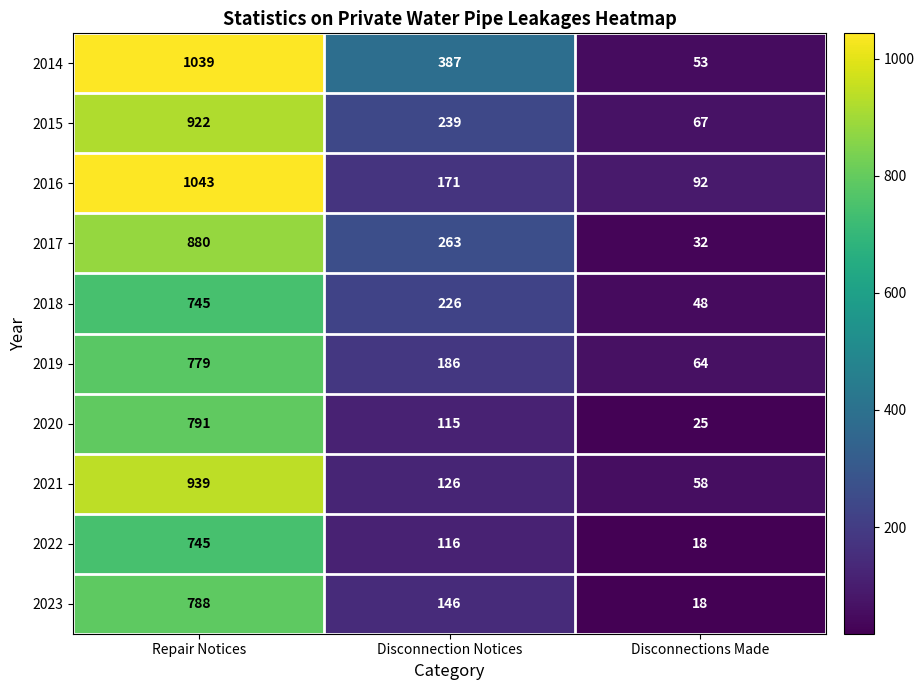

How many values in the 2017 series are below 263?

1